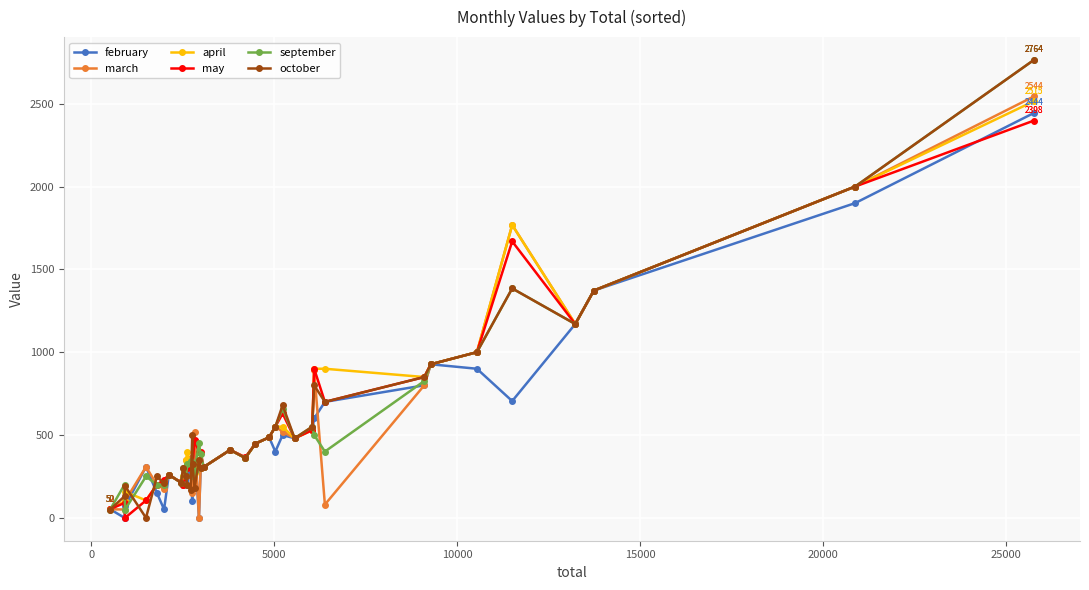

What is the highest value of the september series?

2764